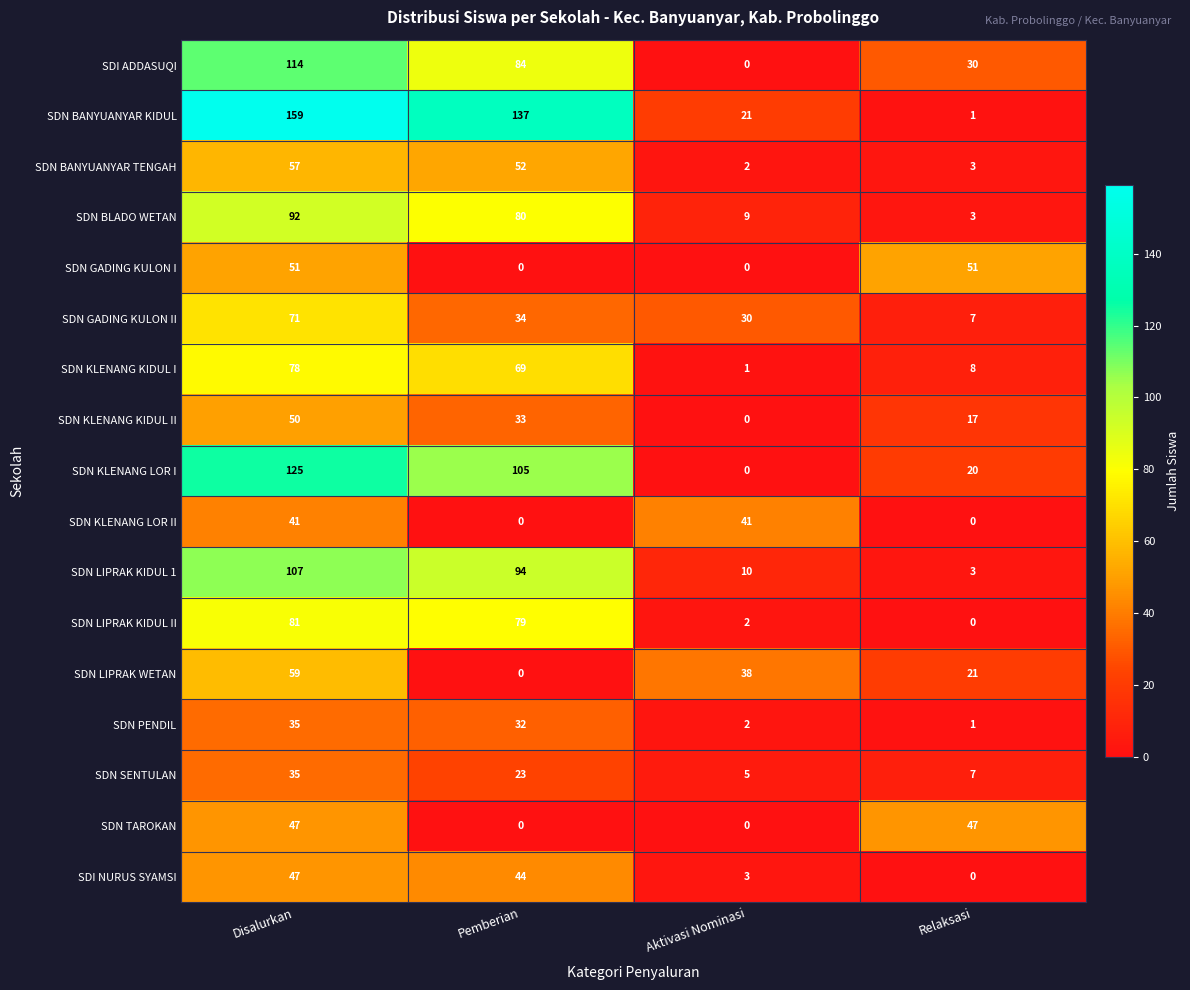

What is the sum of all SDN KLENANG KIDUL I values?

156